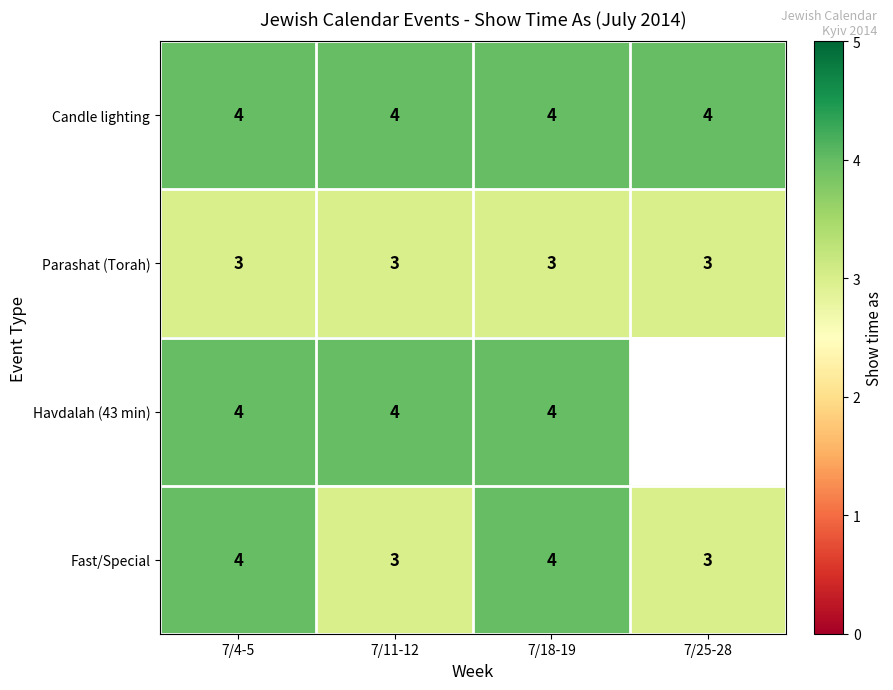

What is the total value across all series at 7/4-5?

15